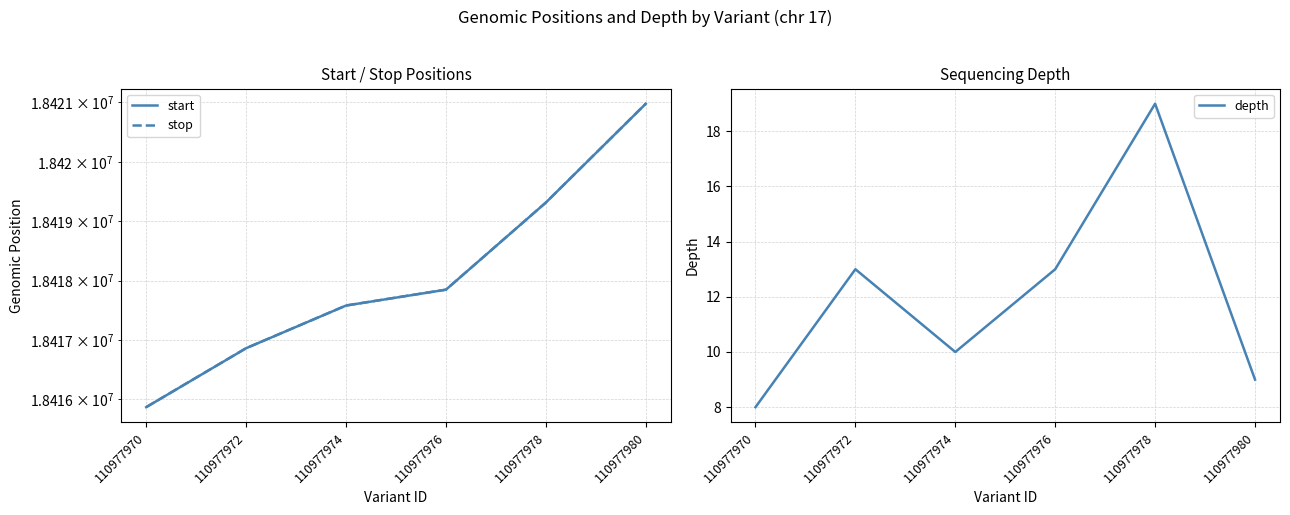

Where is the first local minimum for depth?

110977974